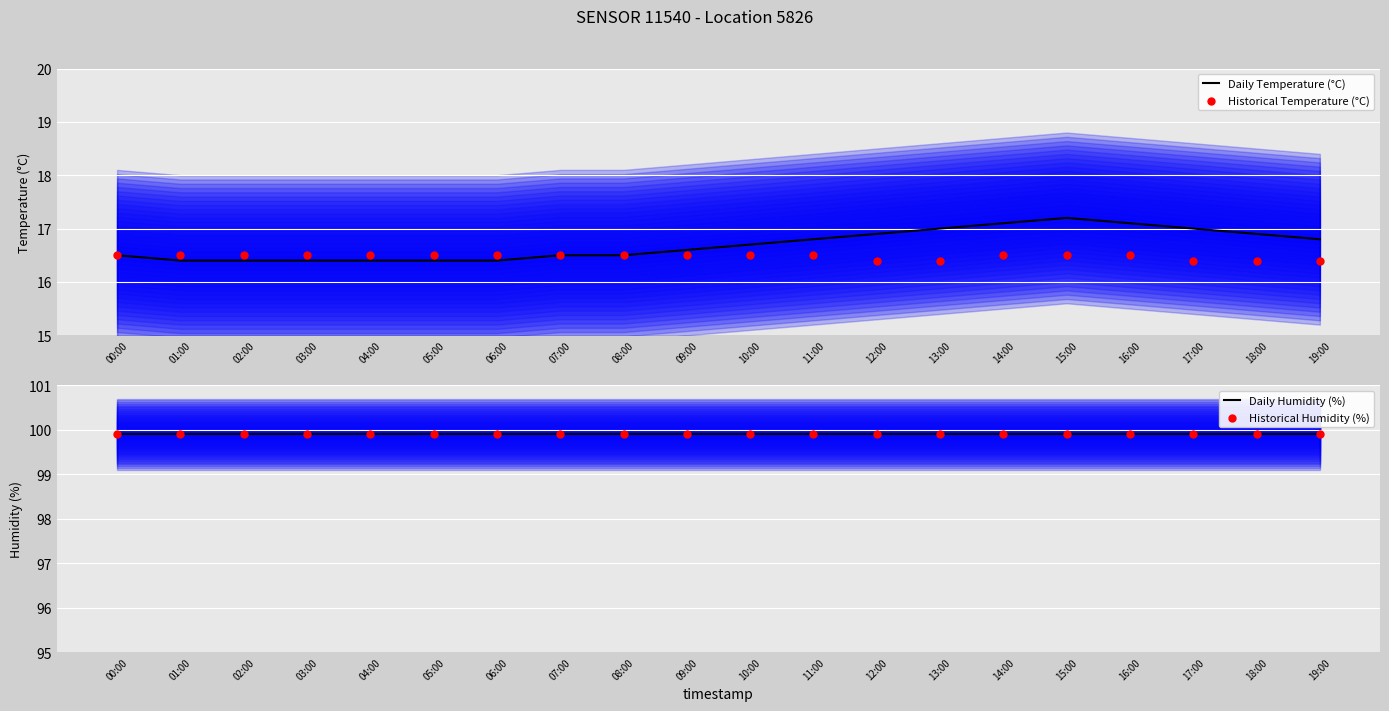

Is the value of Historical Temperature (°C) at 13:00 greater than the value of Daily Temperature (°C) at 14:00?

No